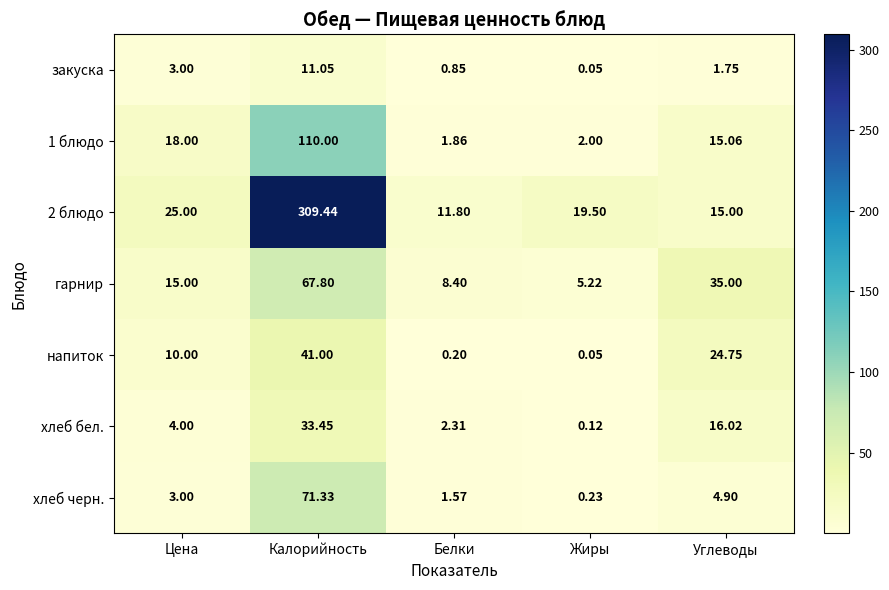

Is the value of гарнир at Цена greater than the value of напиток at Белки?

Yes